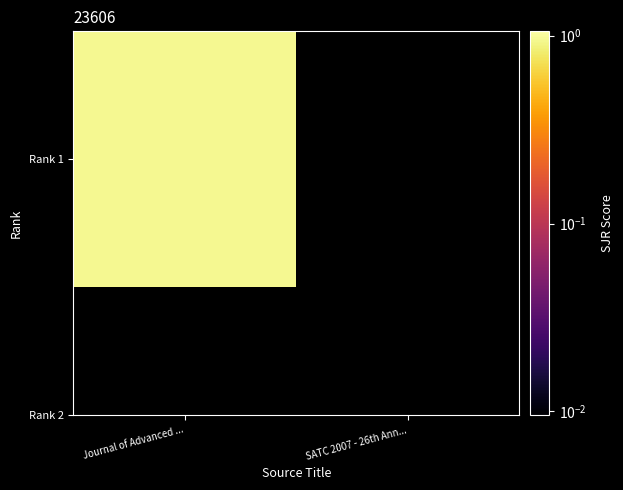

List the labels in order of value, smallest first.

SATC 2007 - 26th Ann..., Journal of Advanced ...